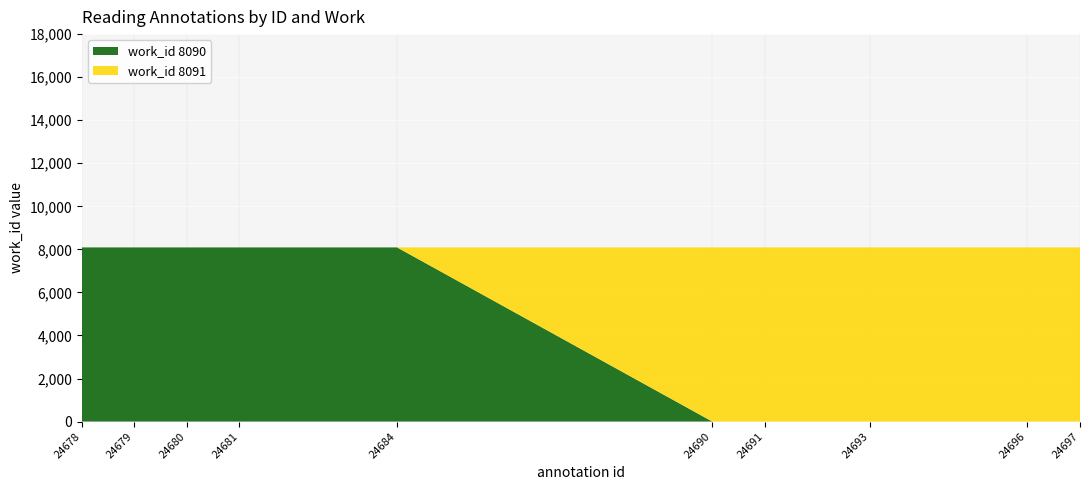

The value of work_id 8090 at 24697 is 0. True or false?

True